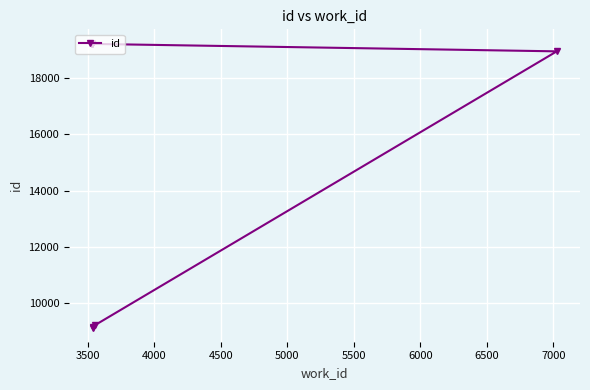

Reading left to right, extract all data points from this chart.

9127	9129	9213	18953	19218	19219	19220	19226	19227	19231